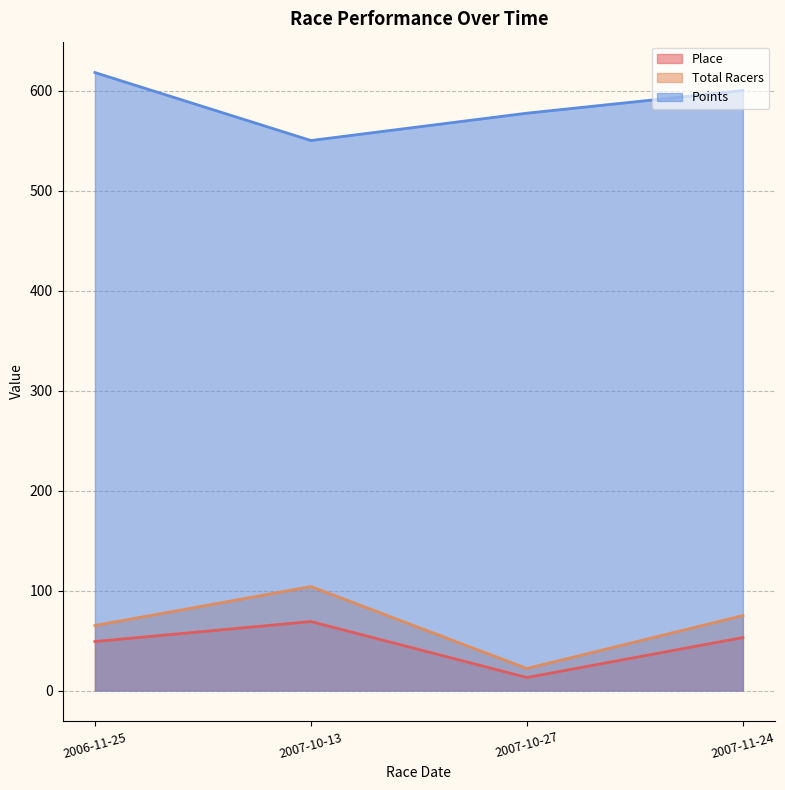

True or false: Total Racers and Place intersect in this chart.

False